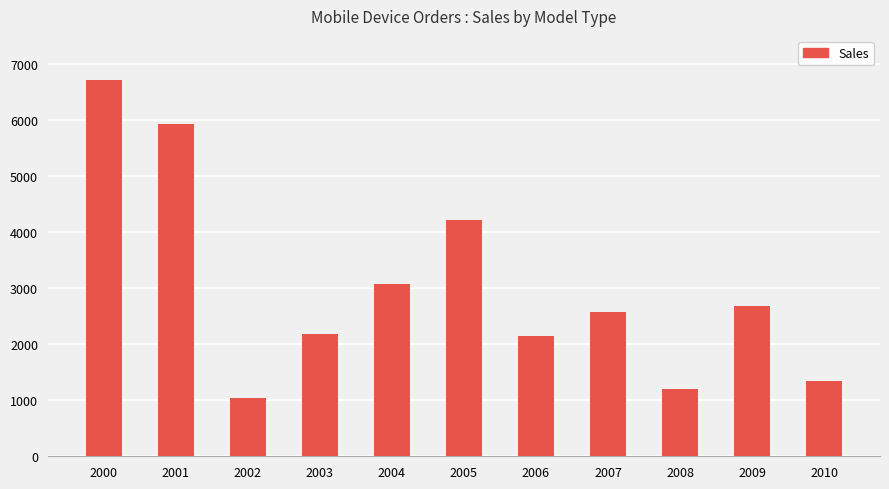

Are the bars grouped side by side (vs. stacked)?

No